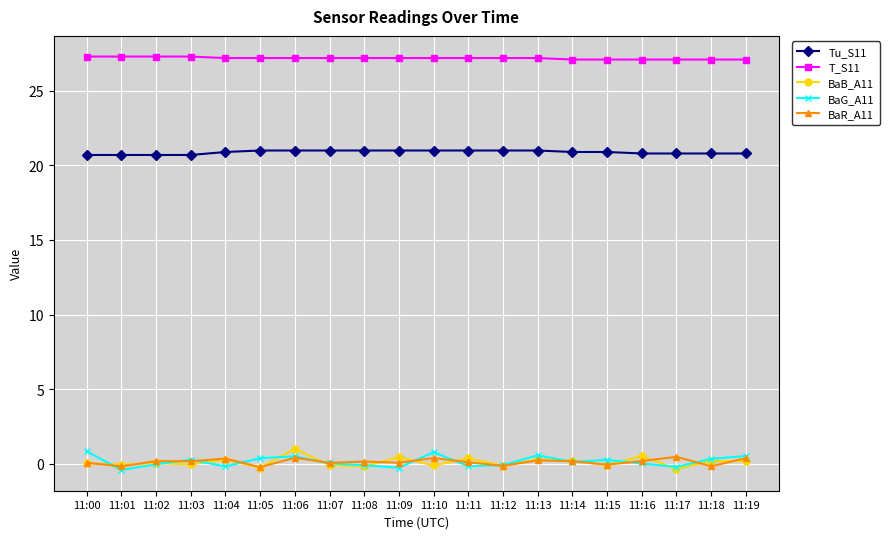

What is the maximum value for T_S11?

27.3